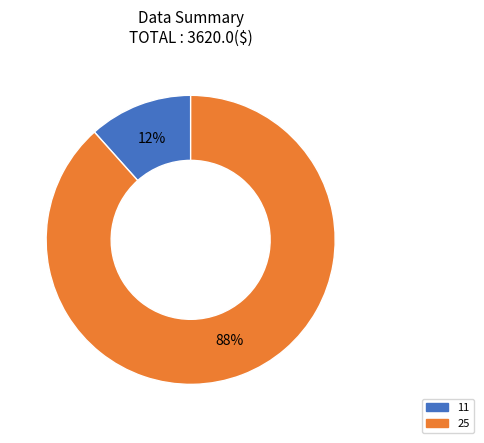

Which slice is the largest?

25